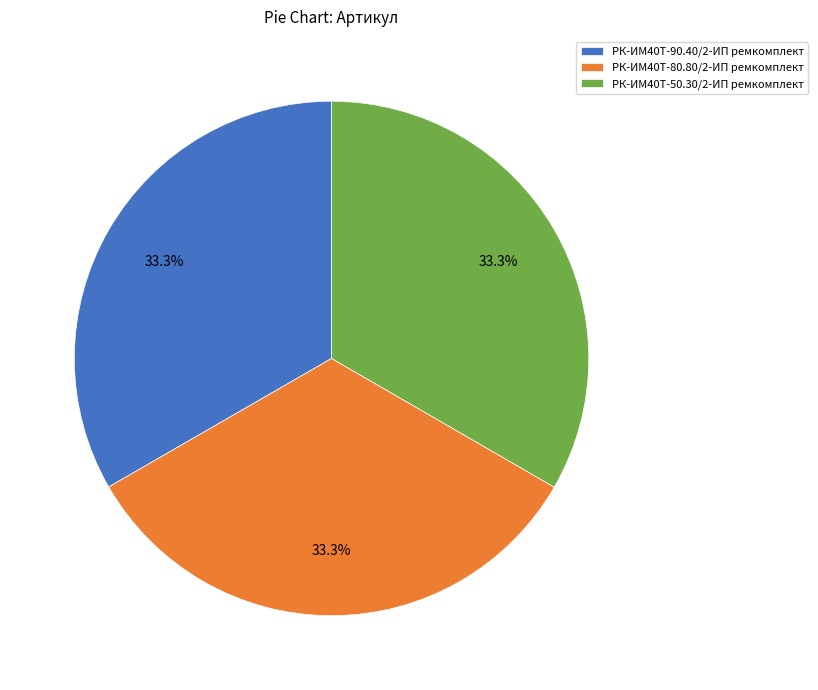

The РК-ИМ40T-90.40/2-ИП ремкомплект slice represents 46% of the pie. True or false?

False